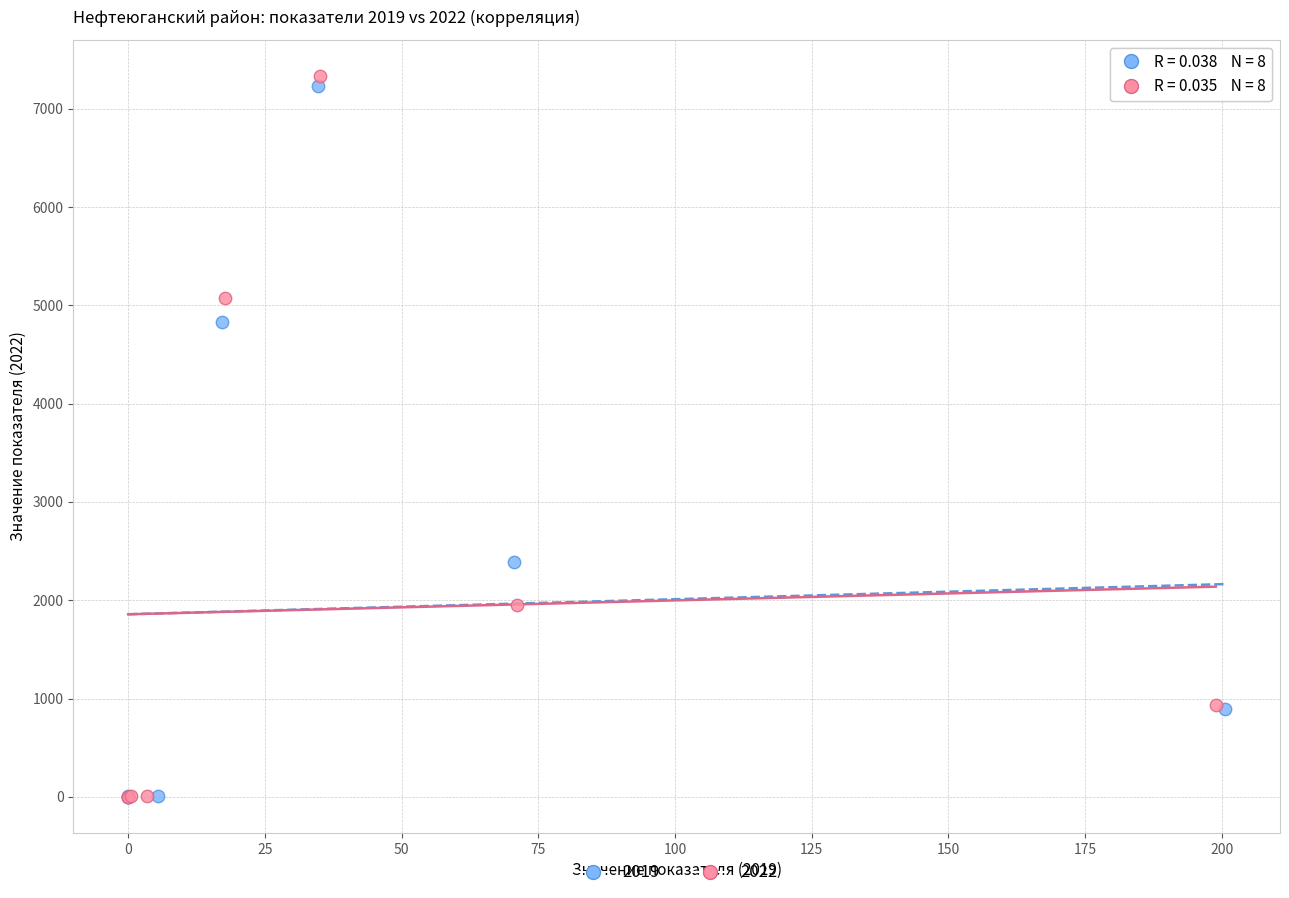

Which series has the largest Y range (max minus min)?

2022